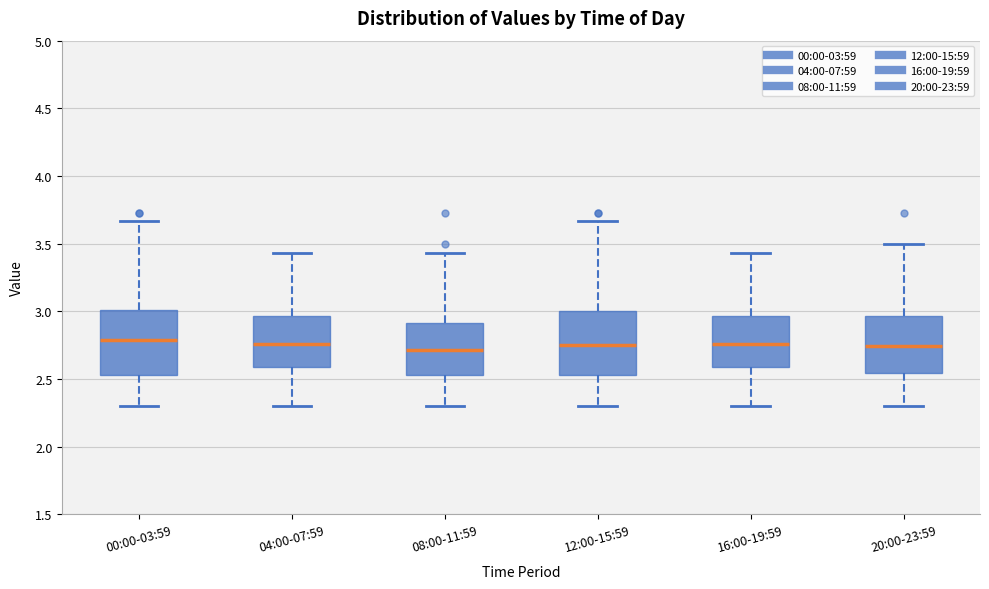

Reading left to right, read every box against the y-axis: the position of its median line, the range the box covers, and the ends of its whiskers. The values are not printed on the chart, so give them approximately, as read against the axis.

00:00-03:59: median 2.80, box 2.55 to 3.00, whiskers 2.30 to 3.65
04:00-07:59: median 2.75, box 2.60 to 2.95, whiskers 2.30 to 3.45
08:00-11:59: median 2.70, box 2.55 to 2.90, whiskers 2.30 to 3.45
12:00-15:59: median 2.75, box 2.55 to 3.00, whiskers 2.30 to 3.65
16:00-19:59: median 2.75, box 2.60 to 2.95, whiskers 2.30 to 3.45
20:00-23:59: median 2.75, box 2.55 to 2.95, whiskers 2.30 to 3.50